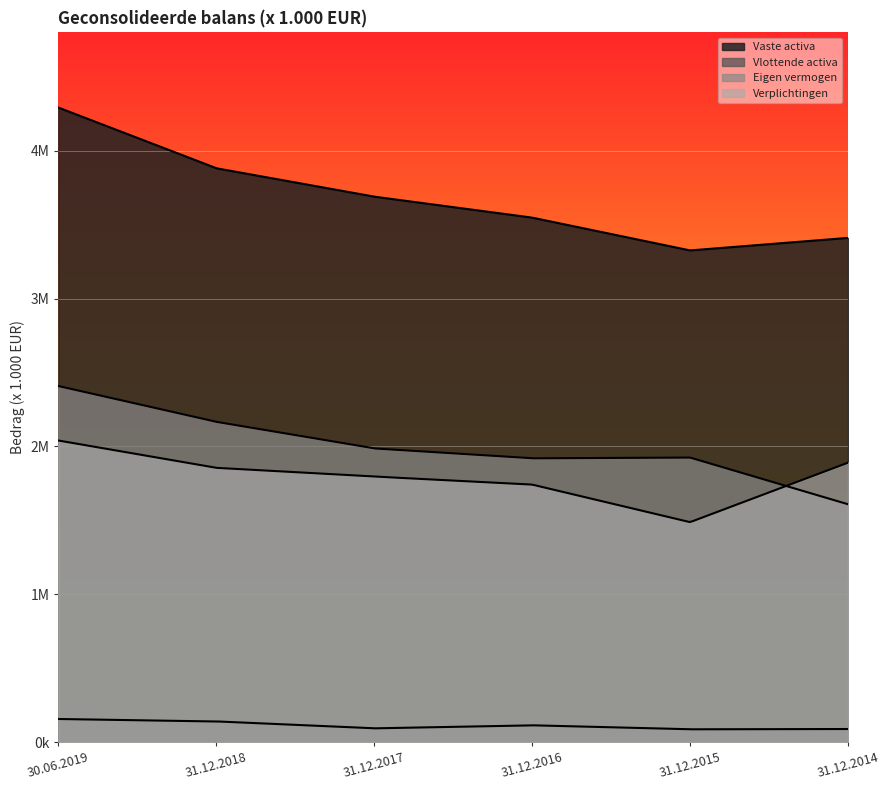

In Eigen vermogen, how many points are higher than both neighbors (excluding endpoints)?

1